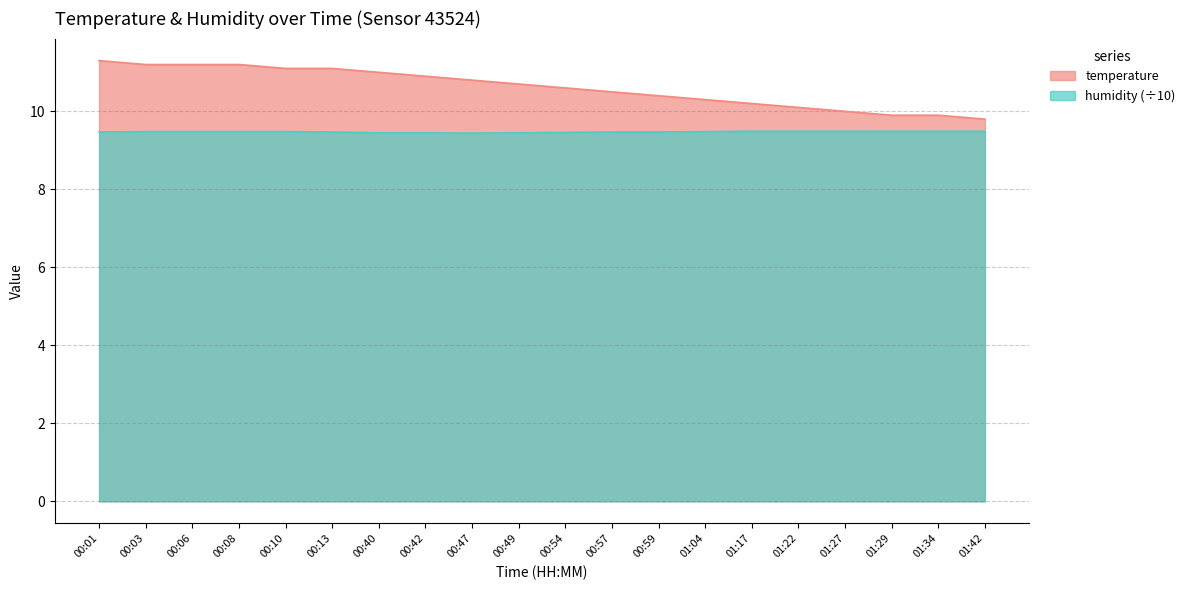

What position from the left is 00:40?

7